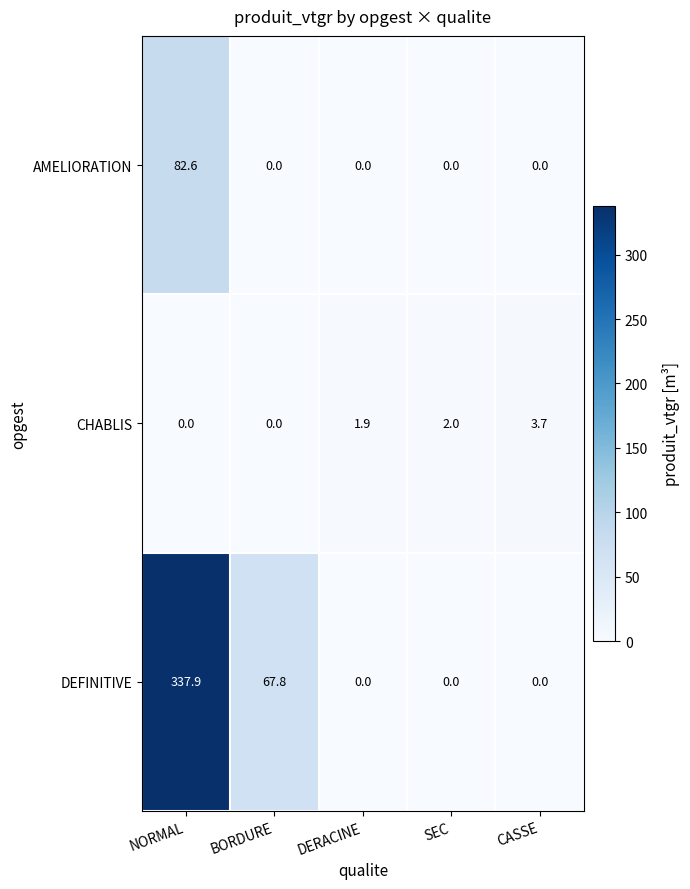

What is the difference between the maximum and minimum values in the CHABLIS series?

3.7